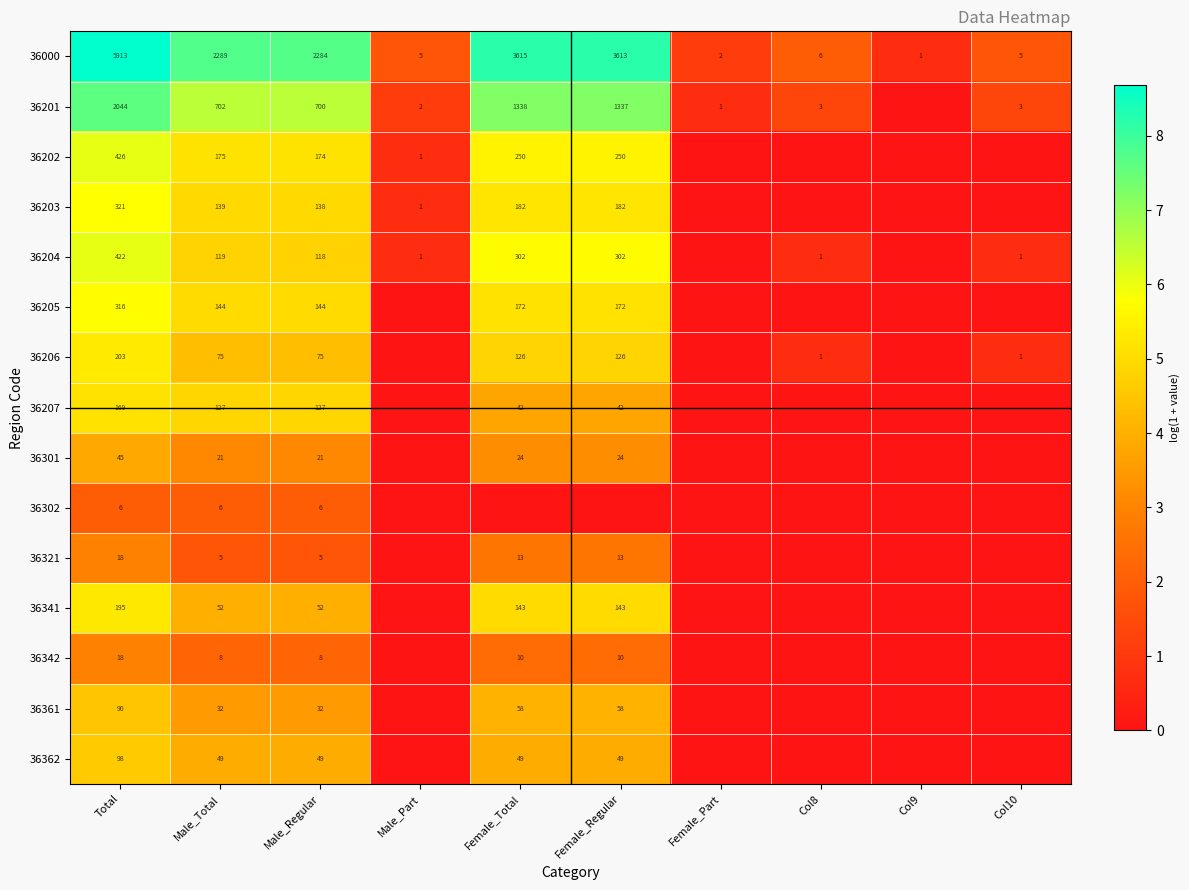

Which category has the lowest value in the 36000 series?

Col9